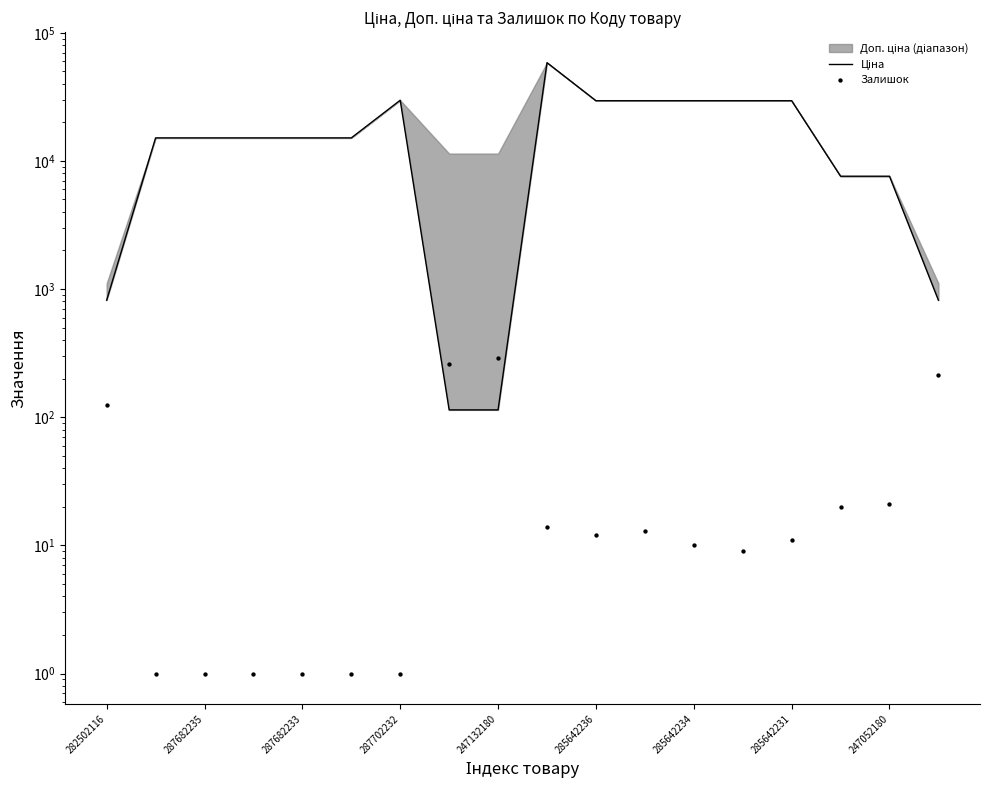

Which series has the largest total across all categories?

Ціна